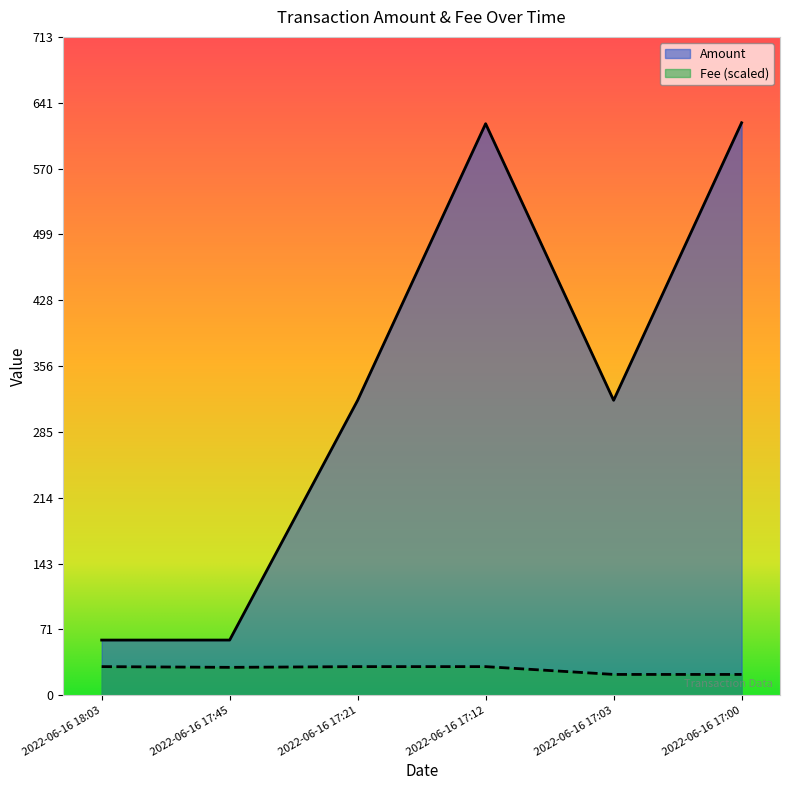

Count the number of categories in the chart.

6